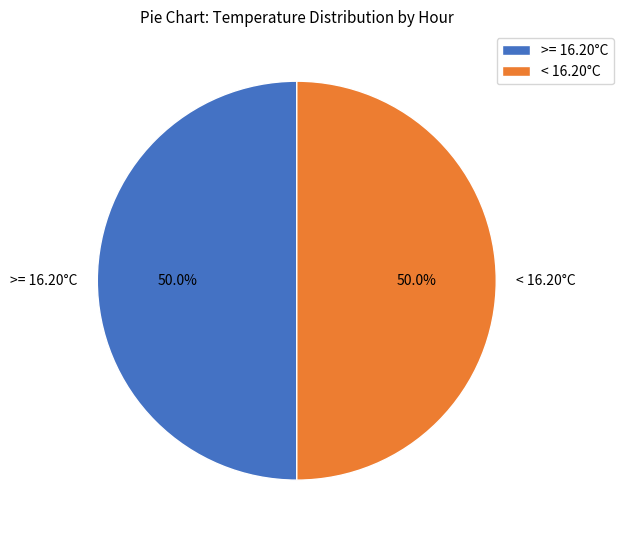

How many segments does this pie chart have?

2